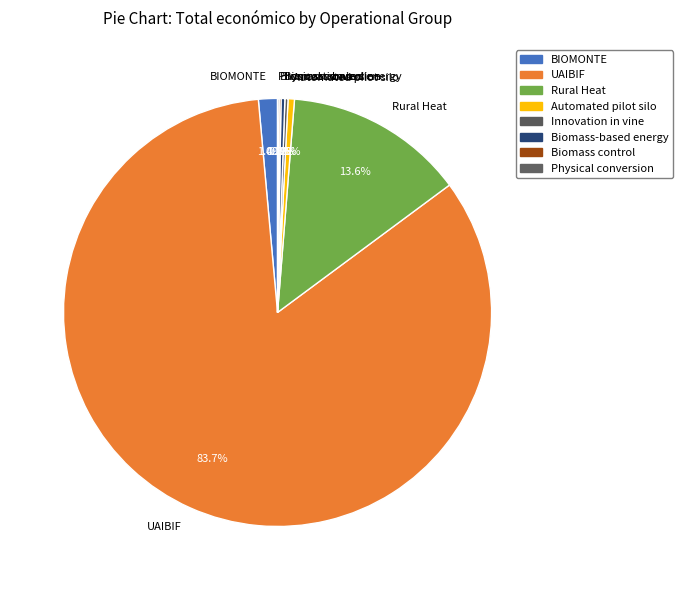

What is the total percentage of Rural Heat and Automated pilot silo?

14.1%